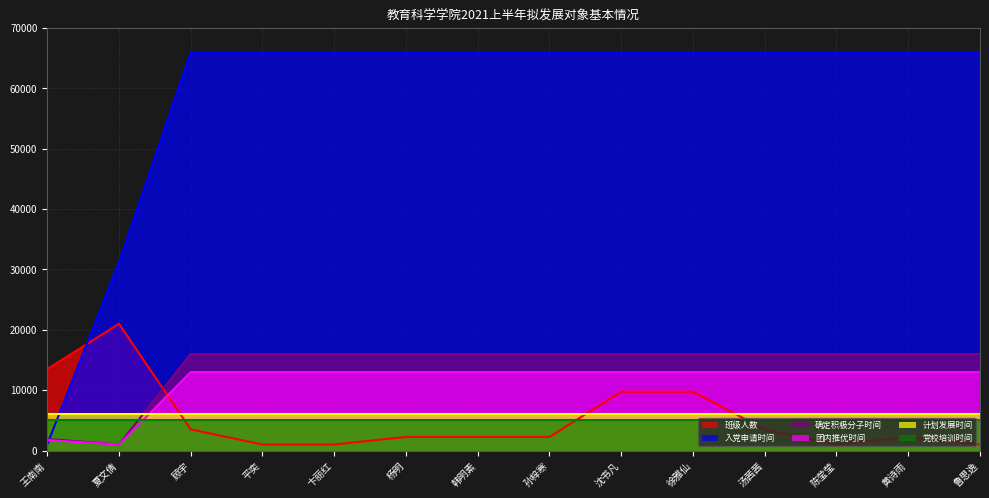

What is the difference between the highest and lowest values at 沈书凡?

61000.0